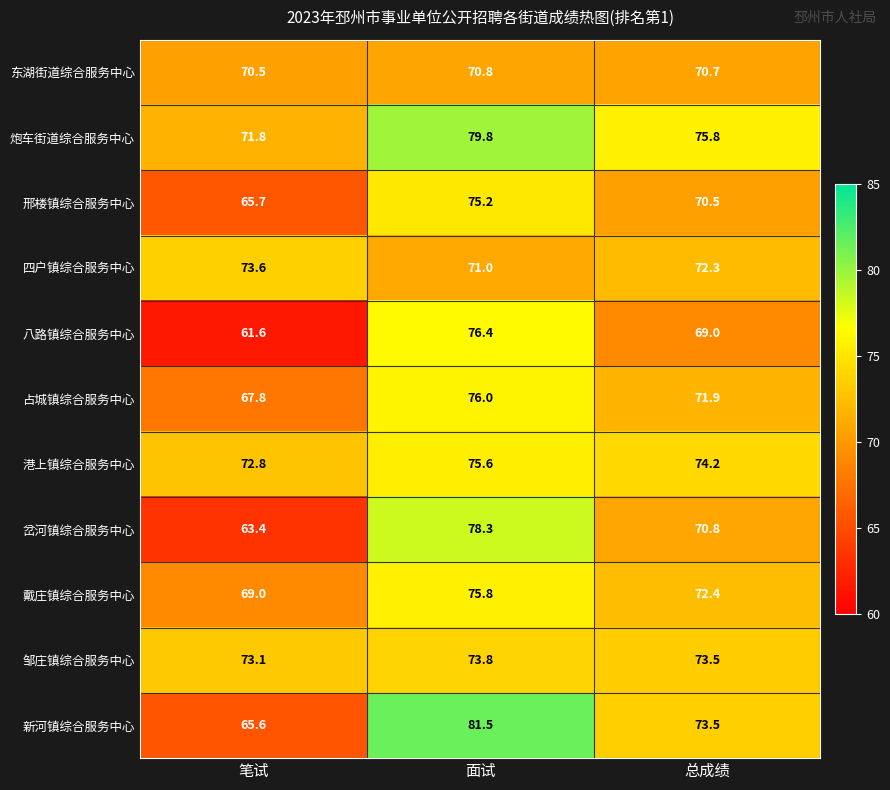

Which series has the largest range (max minus min)?

新河镇综合服务中心